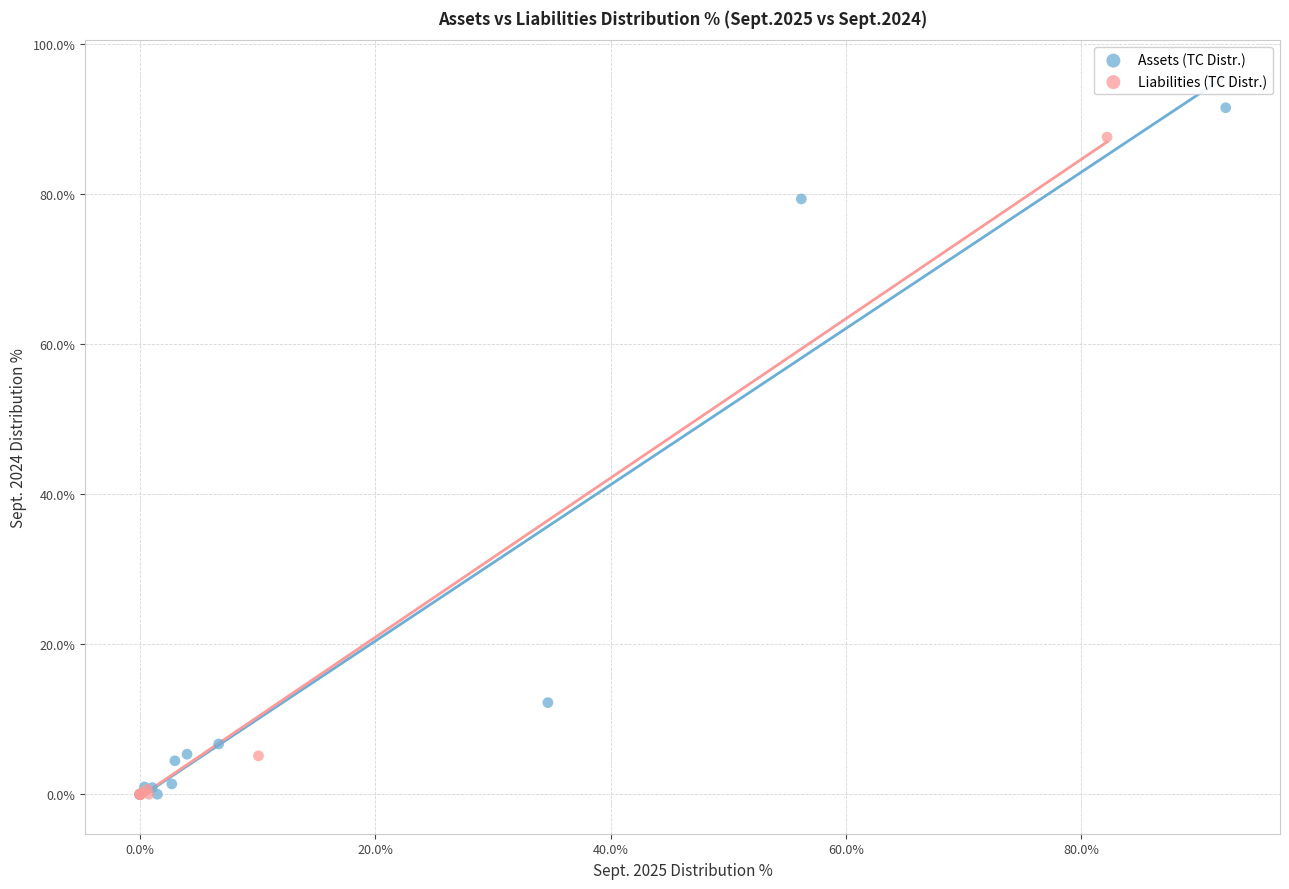

Which series has the largest Y range (max minus min)?

Assets (TC Distr.)